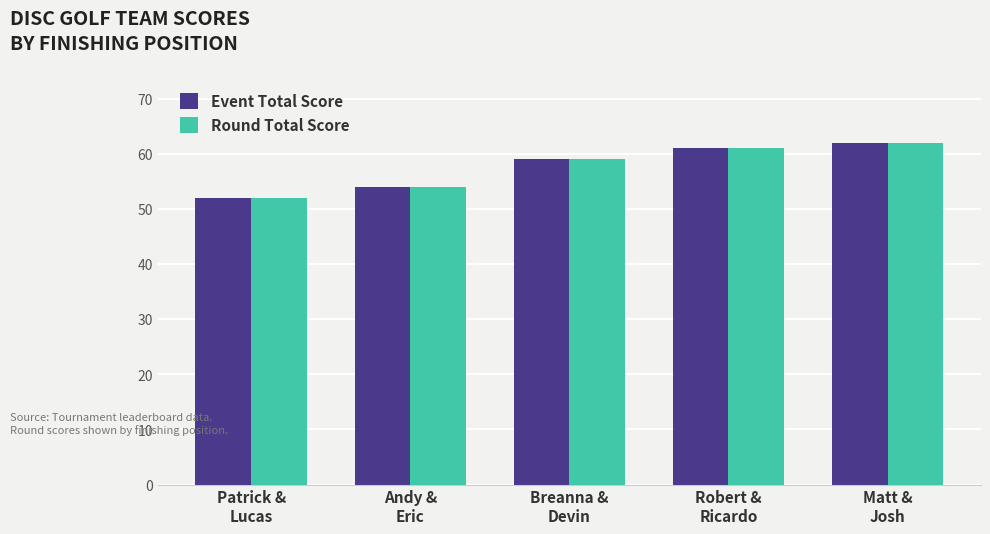

The Round Total Score series shows 62 at Matt &
Josh. True or false?

True